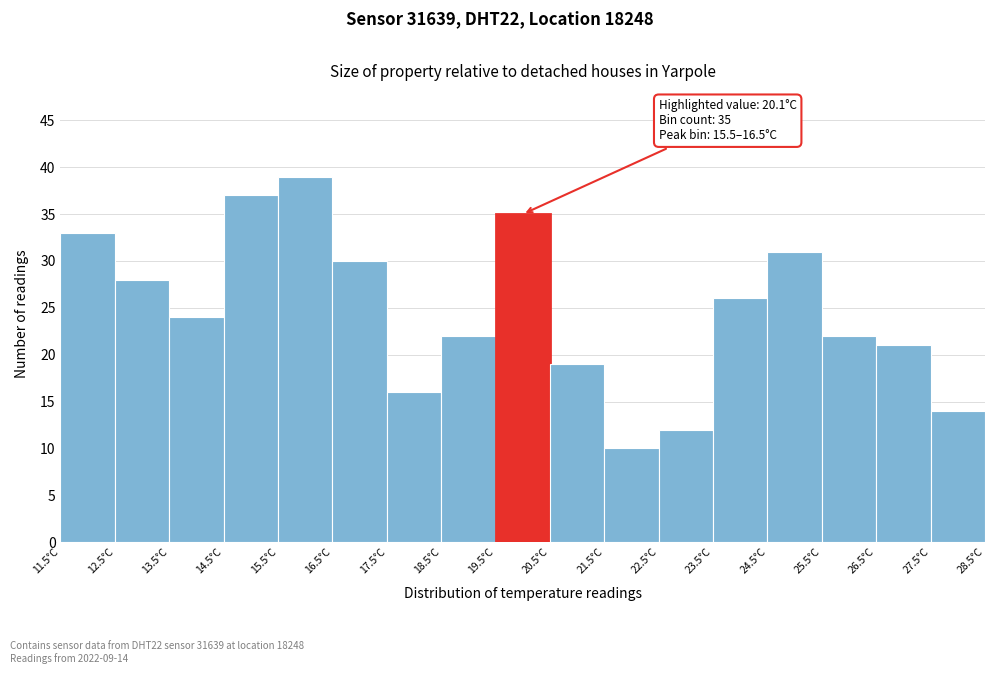

Which range on the x-axis has the tallest bar?

15.5 to 16.5